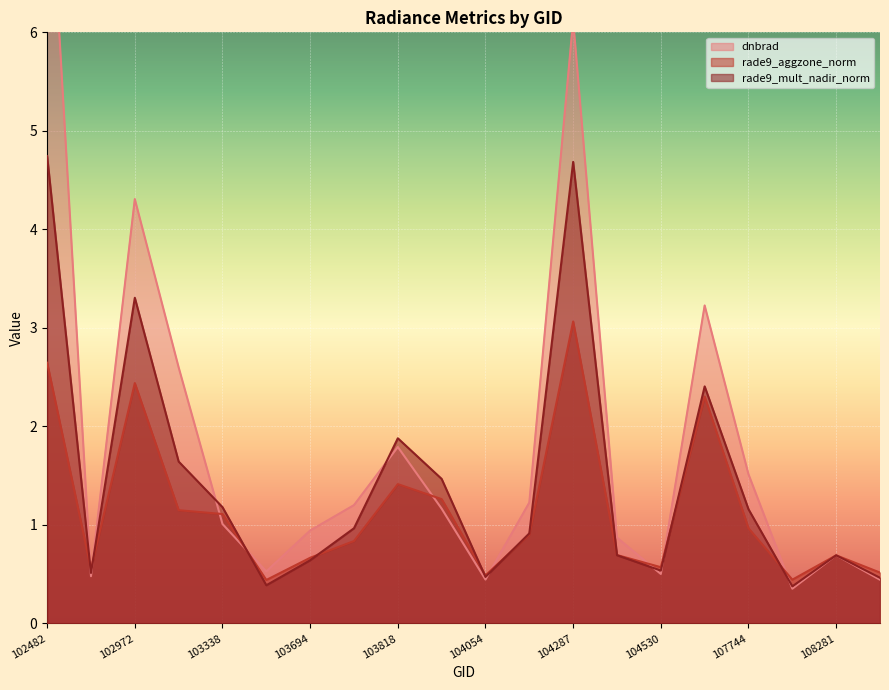

Does the chart display data point markers on the line(s)?

No